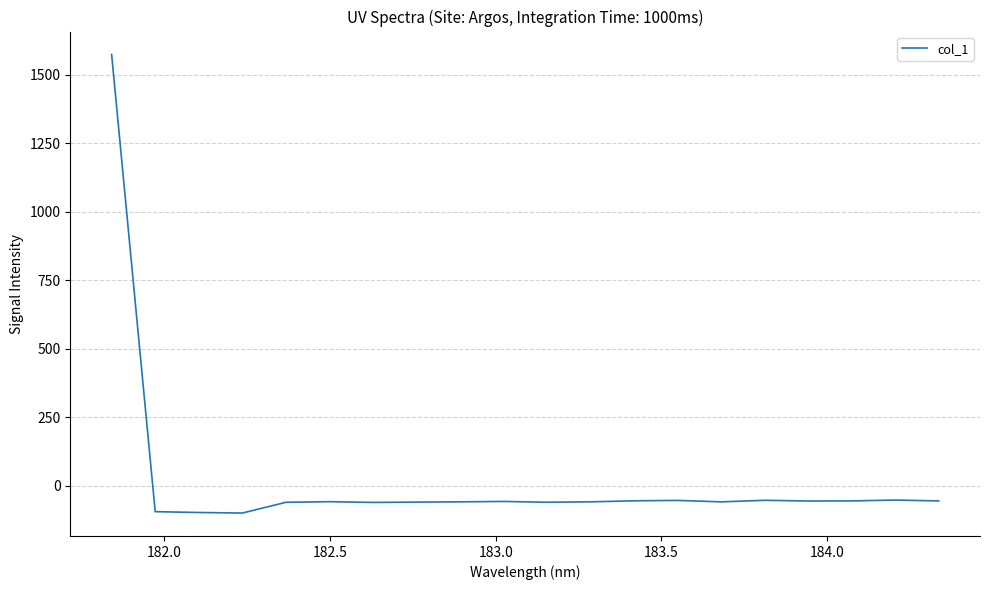

What is the minimum value shown in the chart?

-99.8